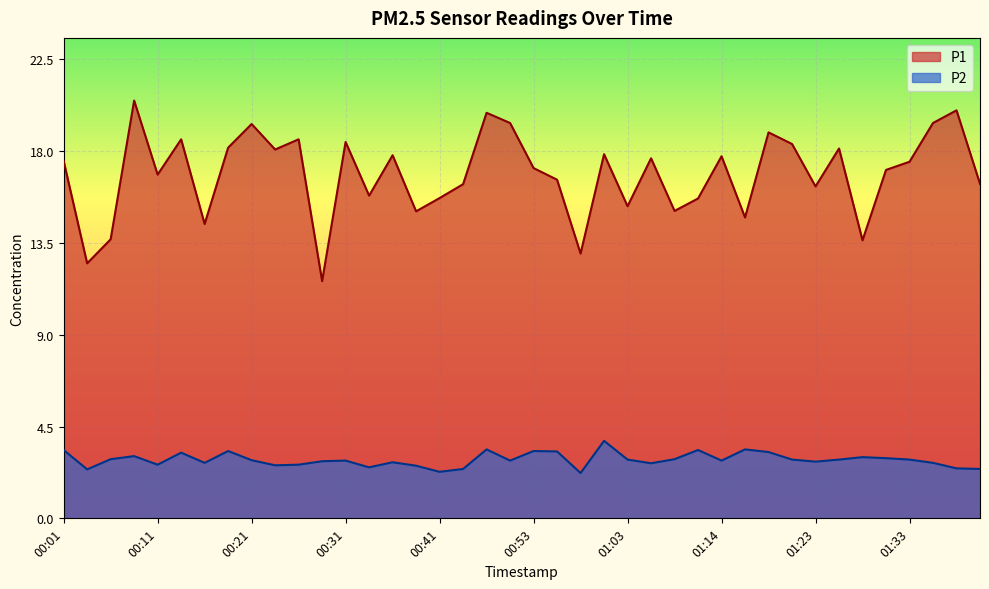

Is the value of P1 at 01:03 greater than the value of P2 at 00:21?

Yes